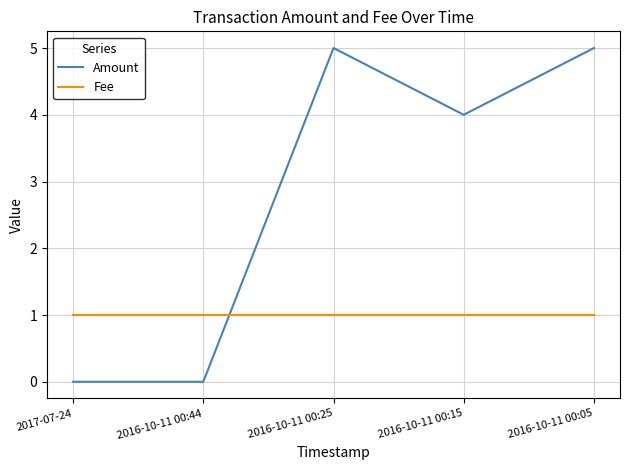

What is the average value of the Amount series?

3